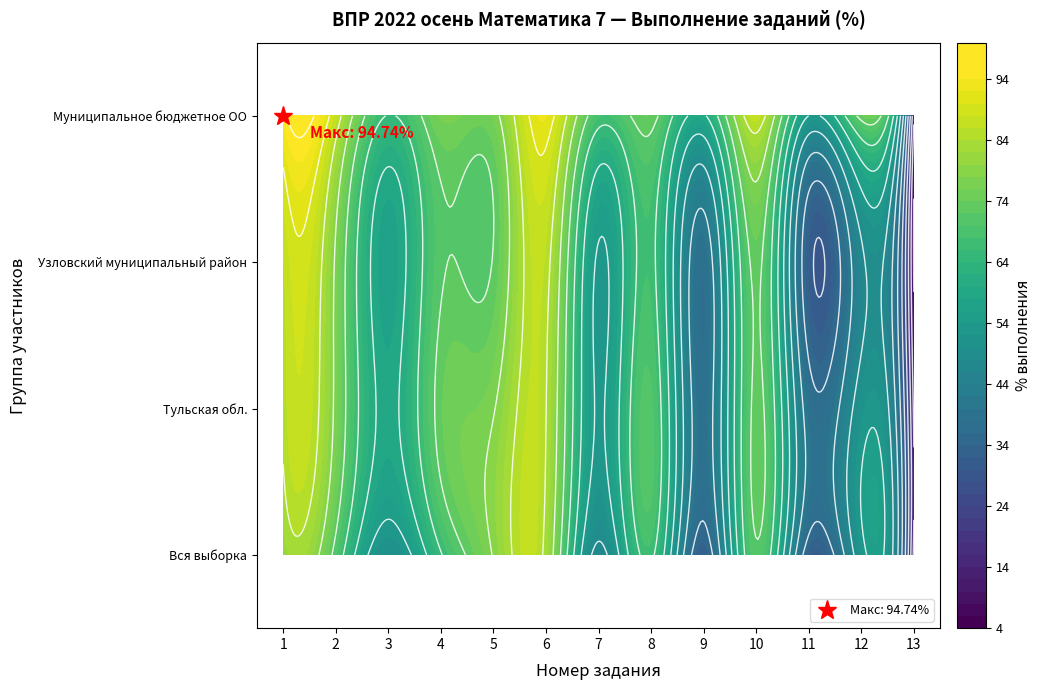

What value does the Узловский муниципальный район series have at 5?

72.3